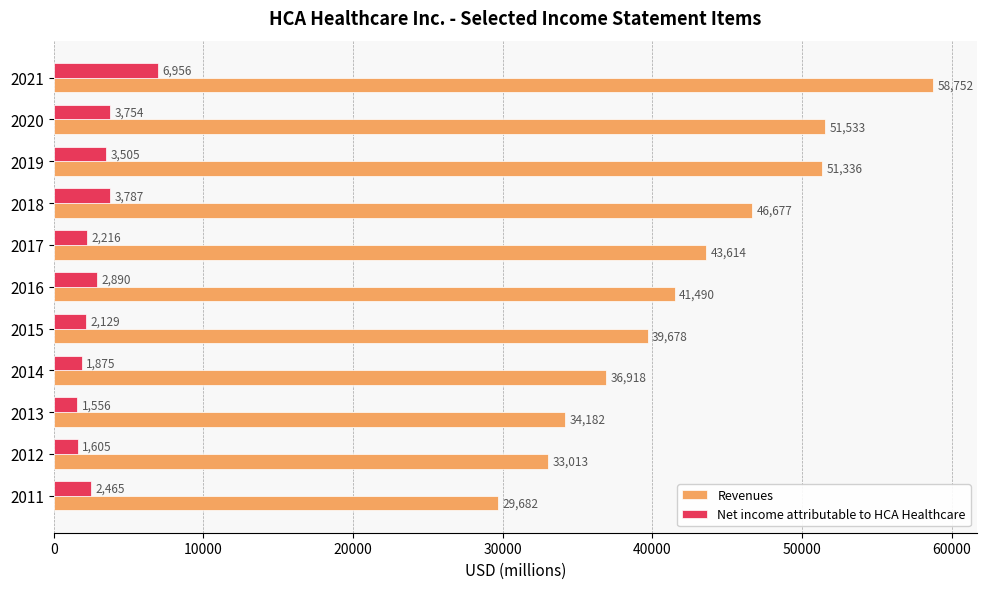

List the series in order of their peak value, highest first.

Revenues, Net income attributable to HCA Healthcare